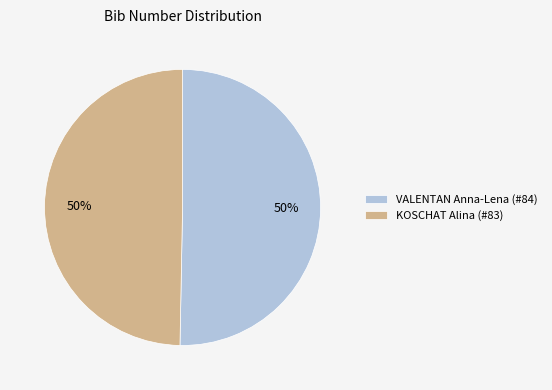

What percentage is the VALENTAN Anna-Lena (#84) slice, to the nearest percent?

50%